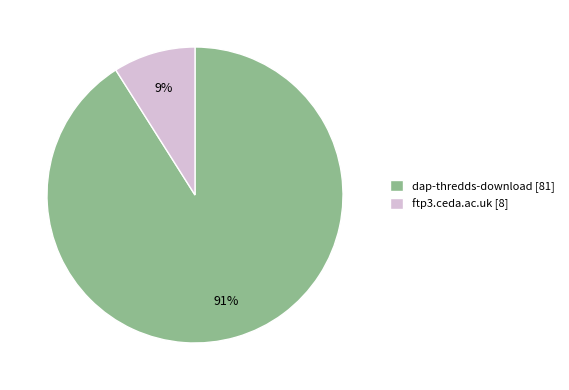

Approximately how many times larger is the value at ftp3.ceda.ac.uk compared to dap-thredds-download?

0.1